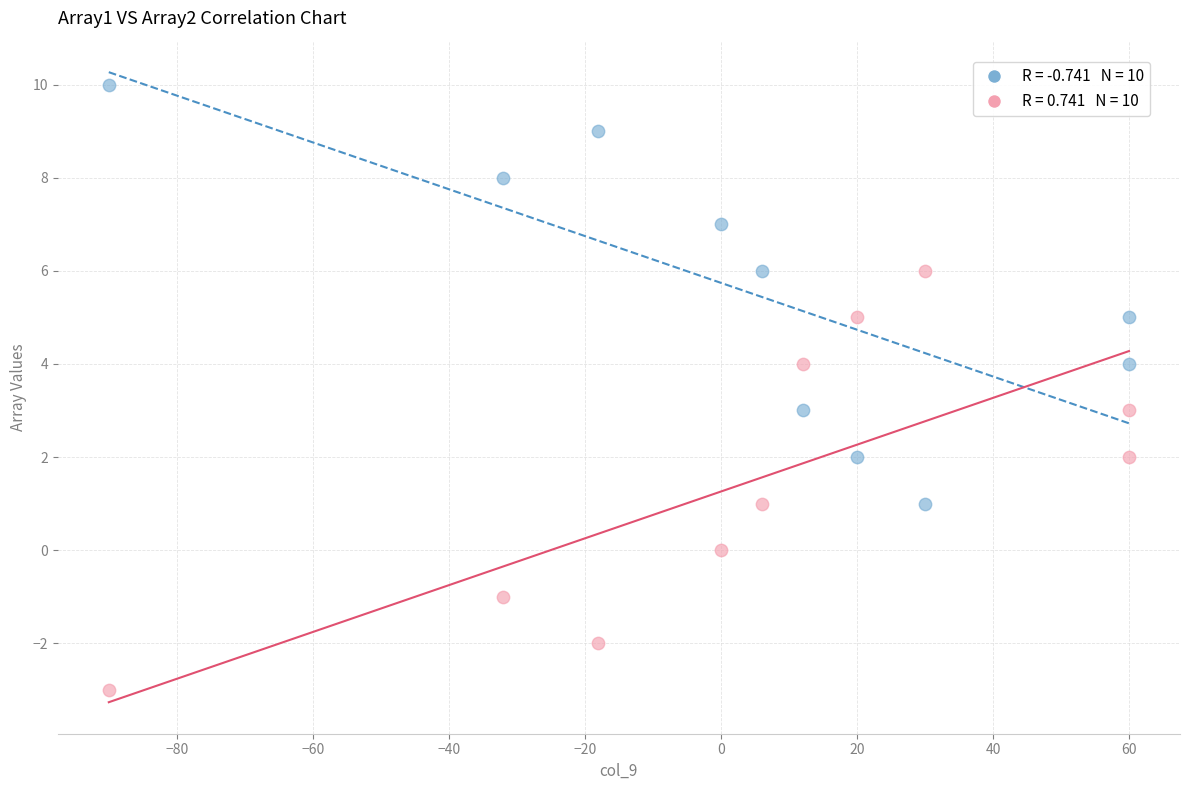

Across all data points, what is the range of Y values (max minus min)?

13